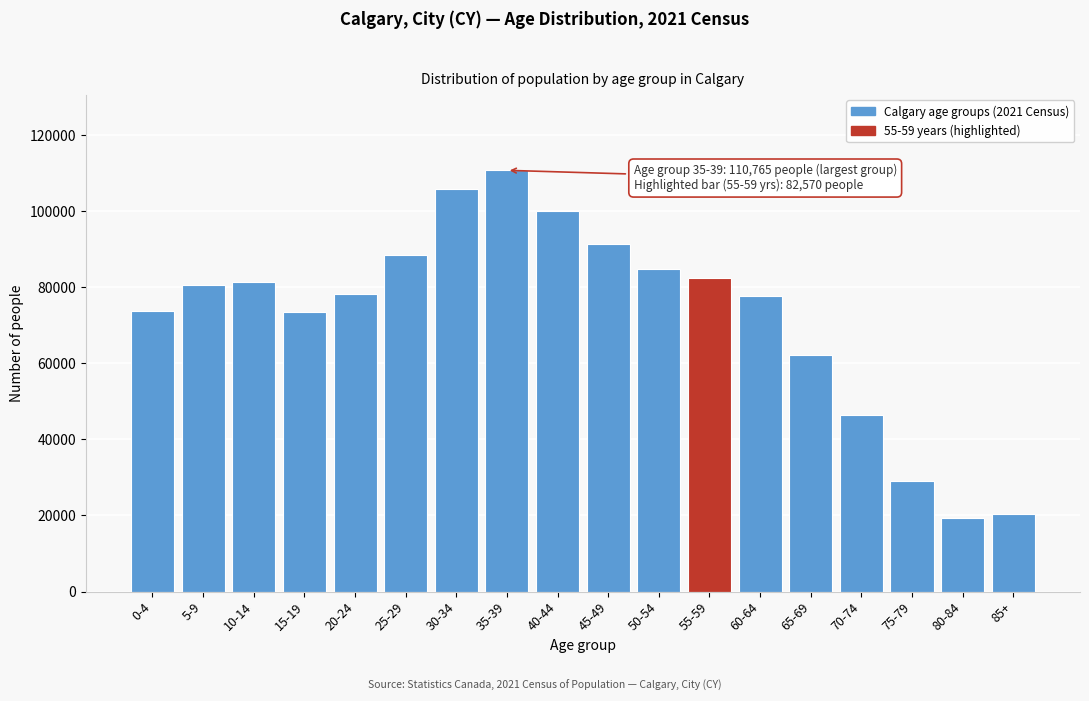

What is the difference between the values at 10-14 and 50-54?

3300